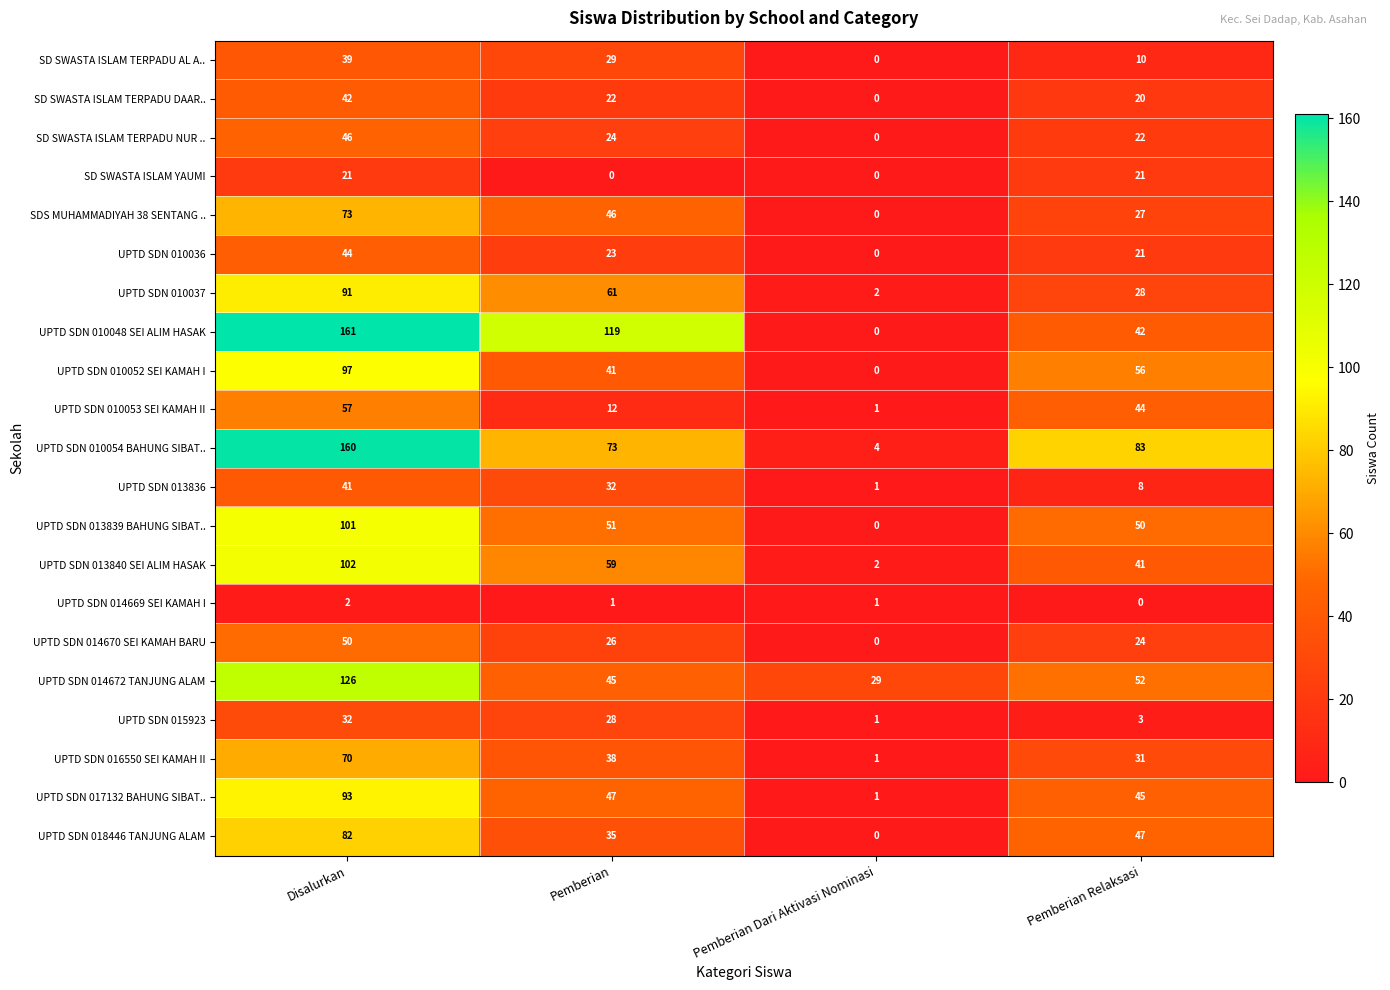

What is the difference between the maximum and minimum values in the UPTD SDN 014672 TANJUNG ALAM series?

97